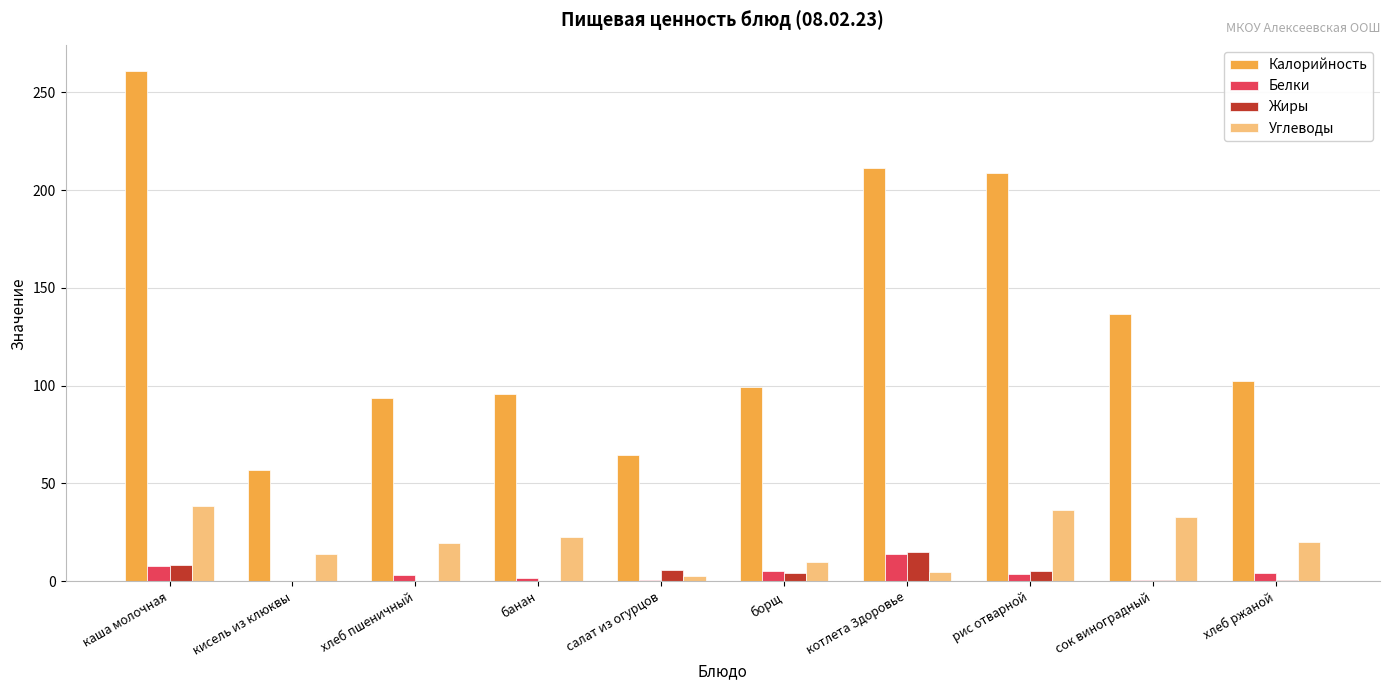

How many groups of bars are there?

10